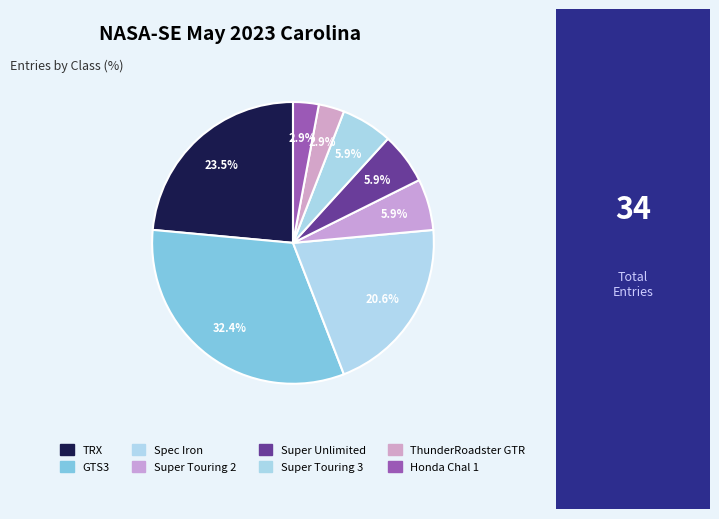

What is the largest slice in the pie chart?

GTS3